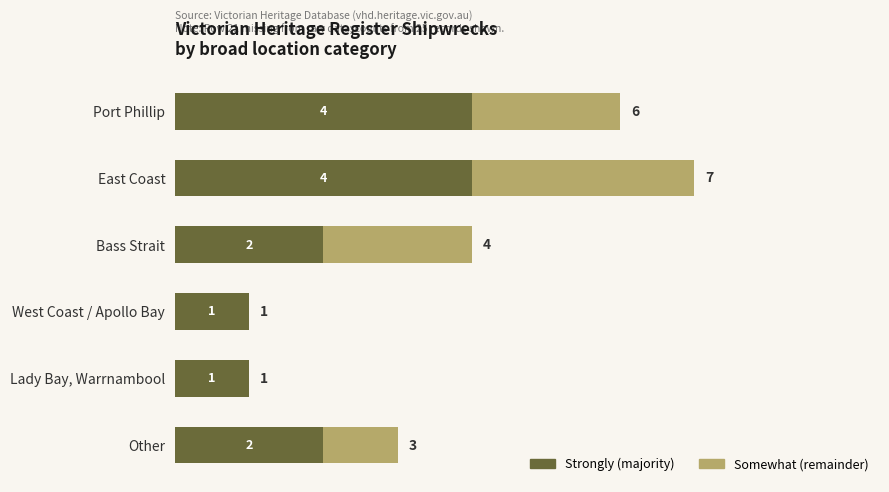

How many distinct data groups are displayed?

2